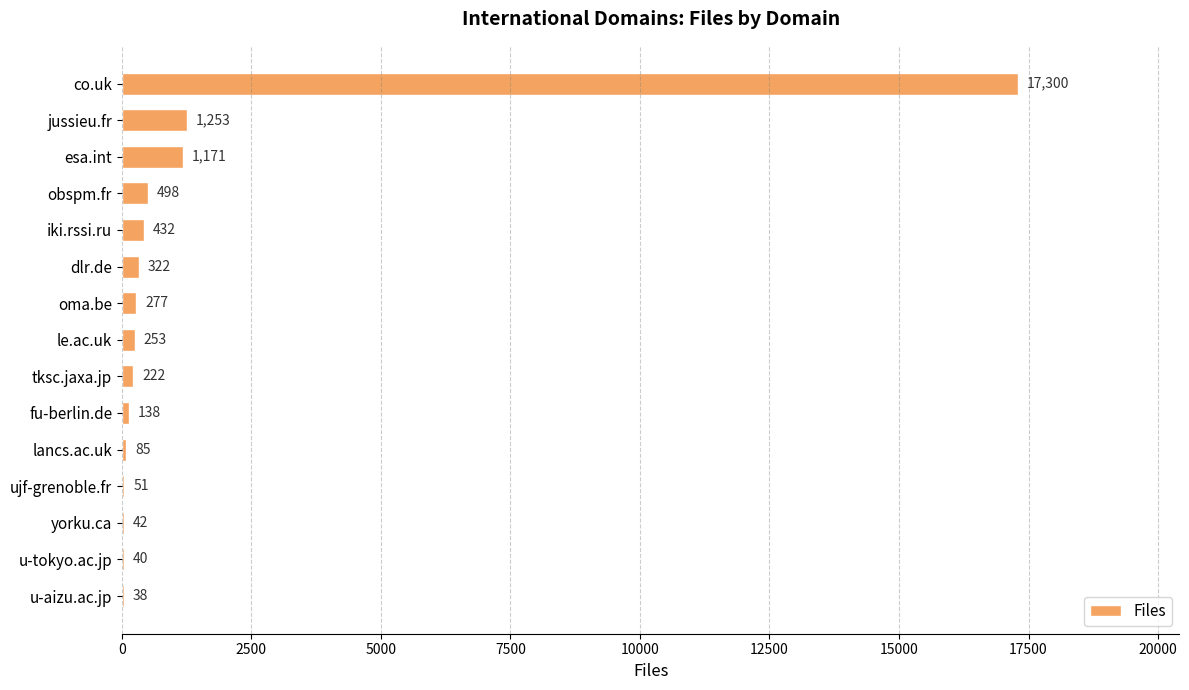

What is the sum of all values?

22122